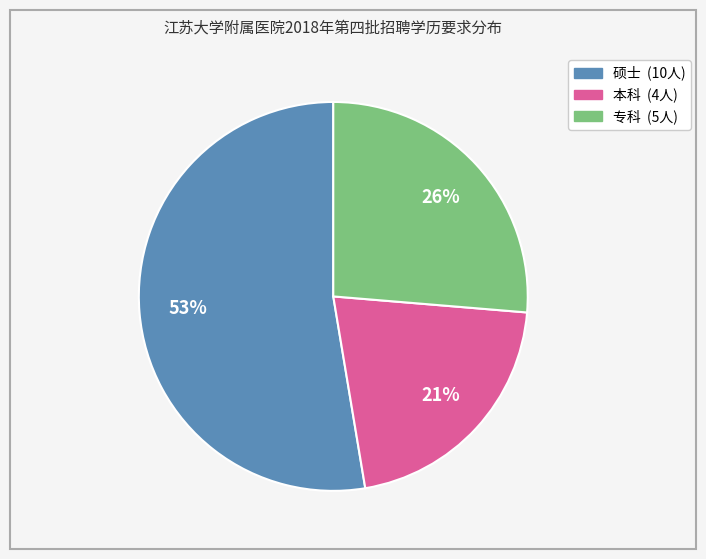

Rank the categories by value from highest to lowest.

硕士, 专科, 本科